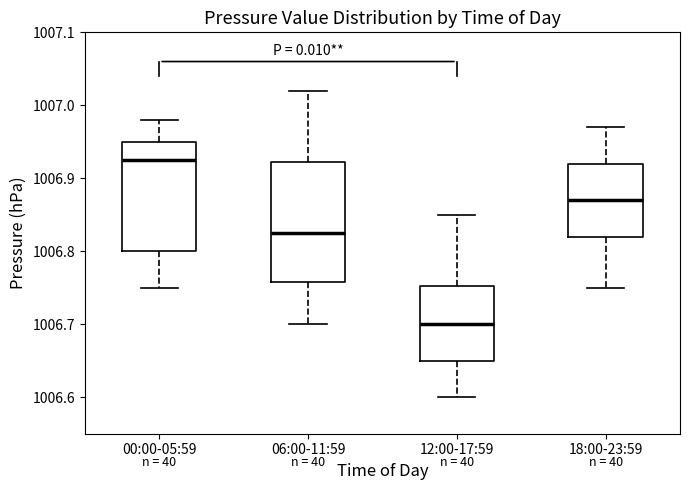

Which box has the lowest median line?

12:00-17:59